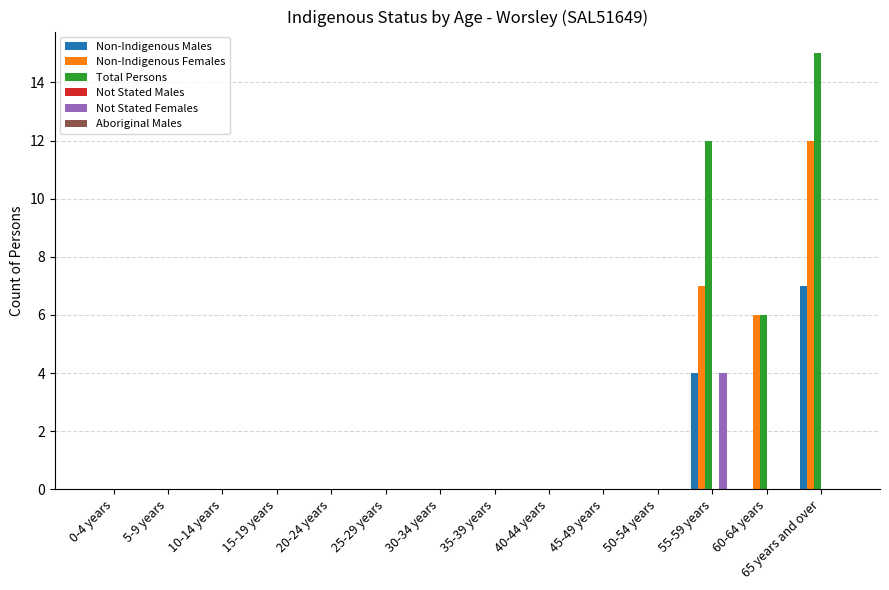

Which series has the largest total across all categories?

Total Persons